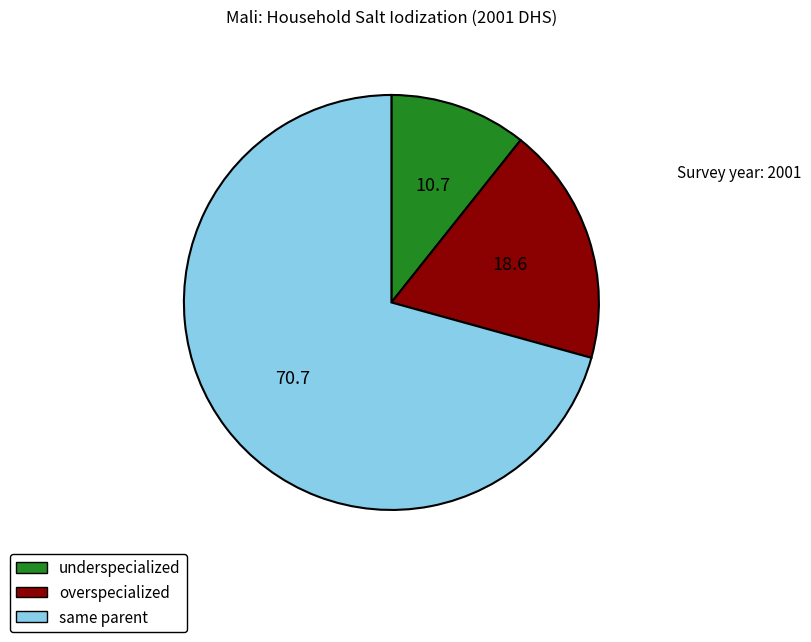

Approximately how many times larger is the value at overspecialized compared to same parent?

0.3